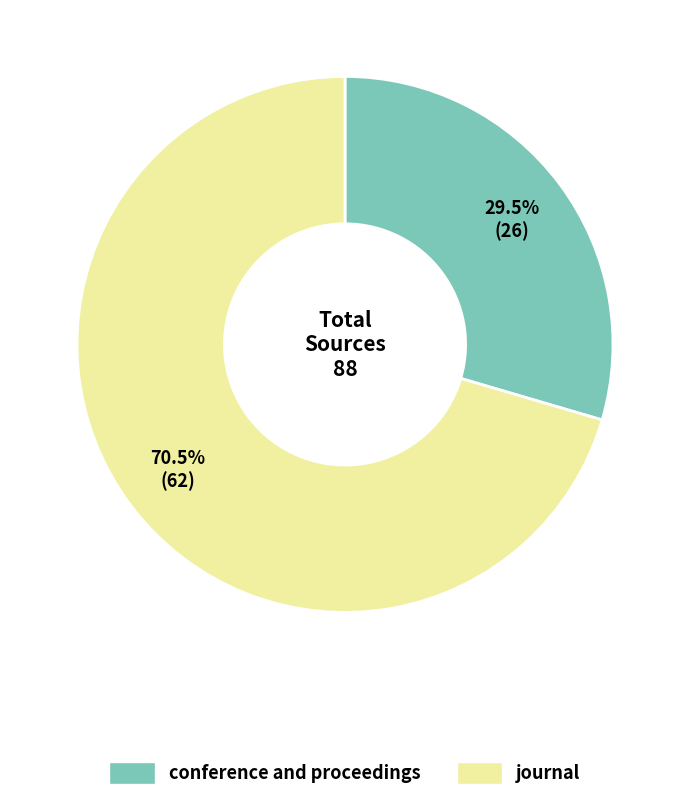

Does any single category account for the majority?

Yes